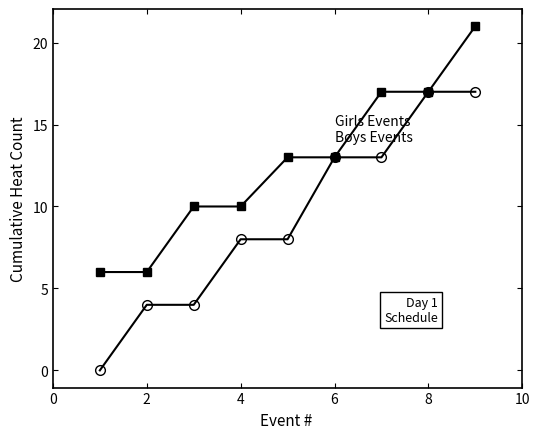

What is the greatest value displayed?

21